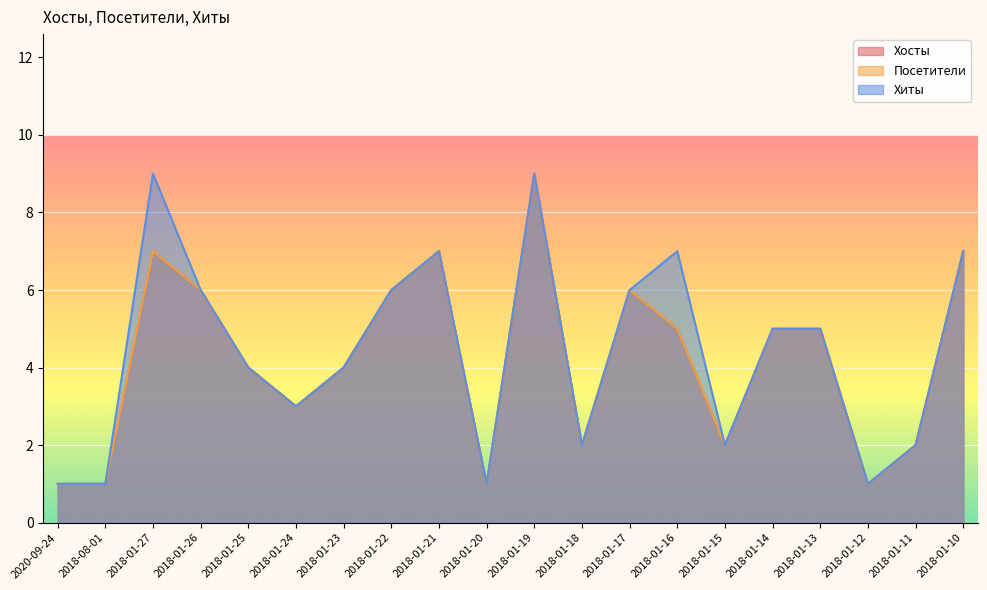

How many data points does each series have?

20